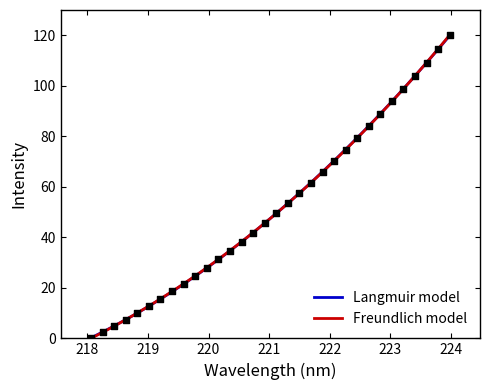

Approximately how many times larger is the value at 223.7895 compared to 221.1174?

2.3